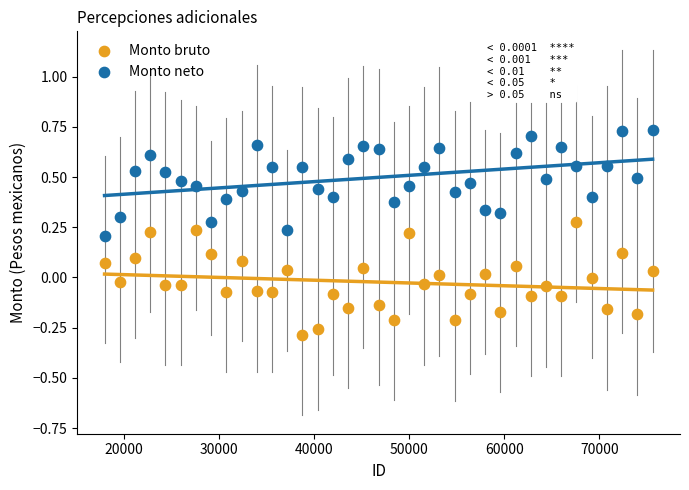

Which series reaches the minimum Y coordinate?

Monto bruto